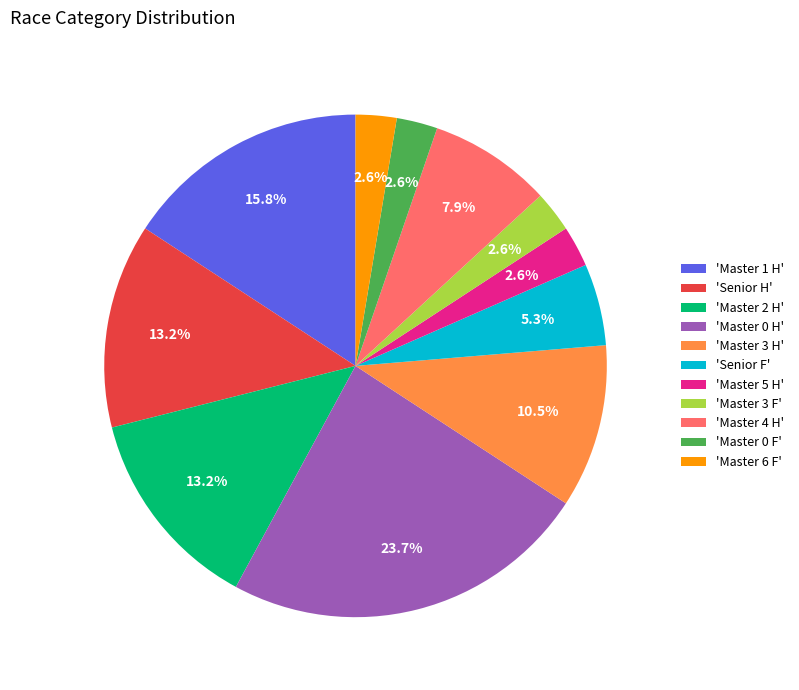

Which category has the biggest portion of the pie?

'Master 0 H'